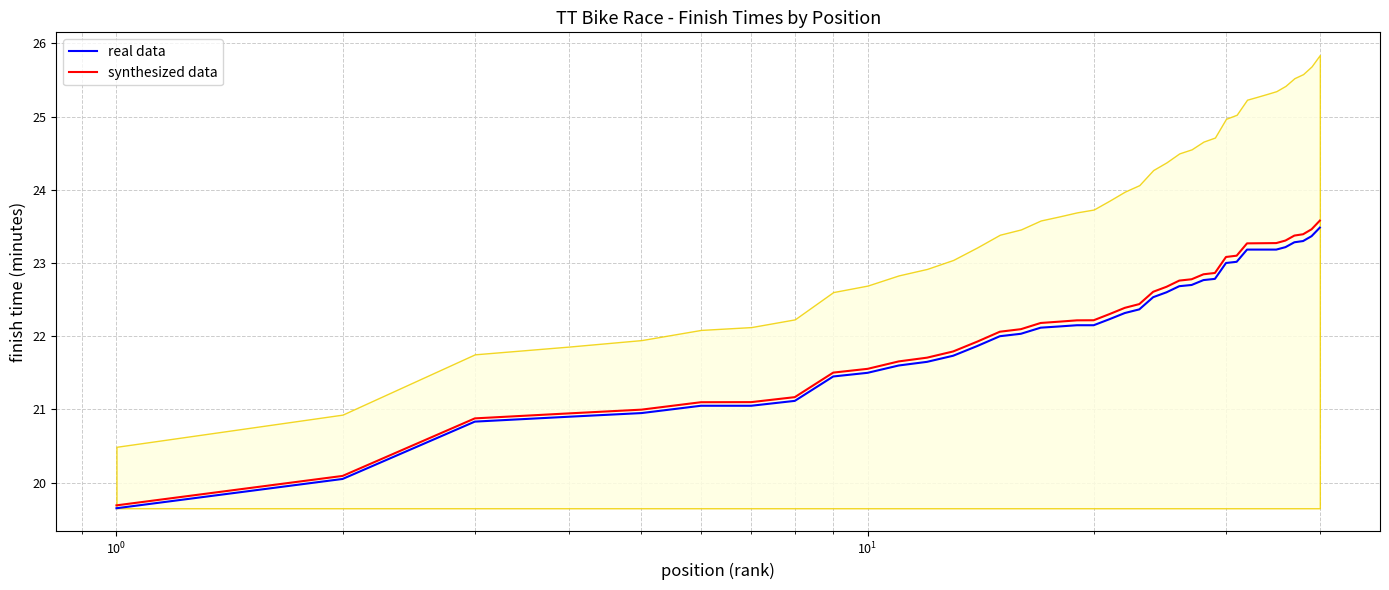

What is the highest value of the real data series?

23.5